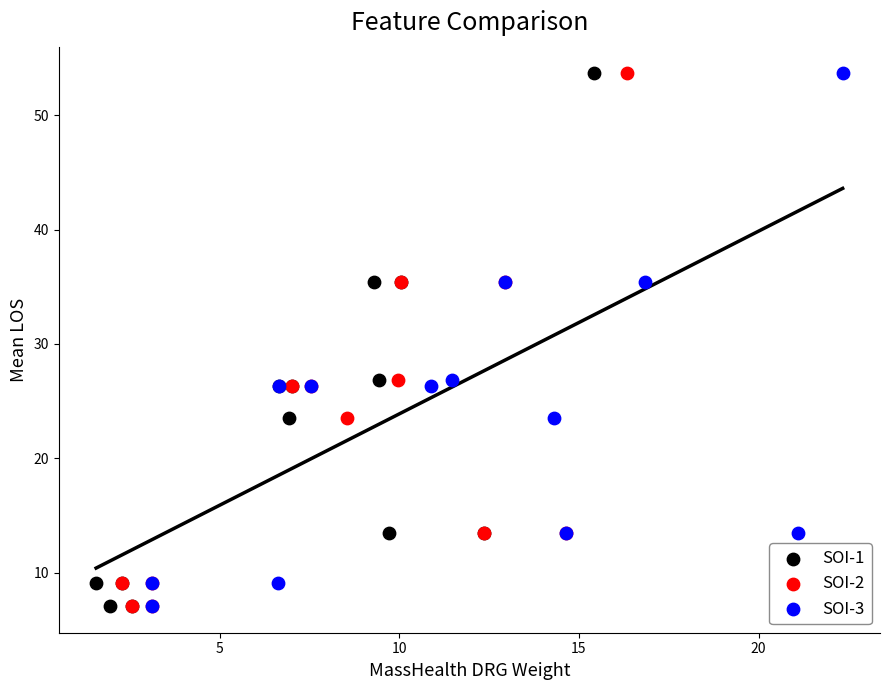

What are all the series names shown in the legend?

SOI-1, SOI-2, SOI-3